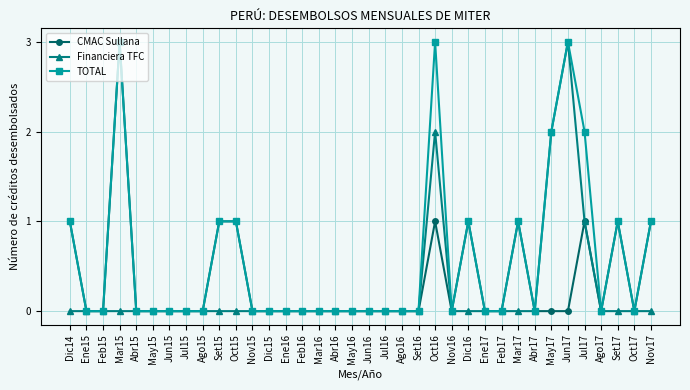

What position from the right is May17?

7